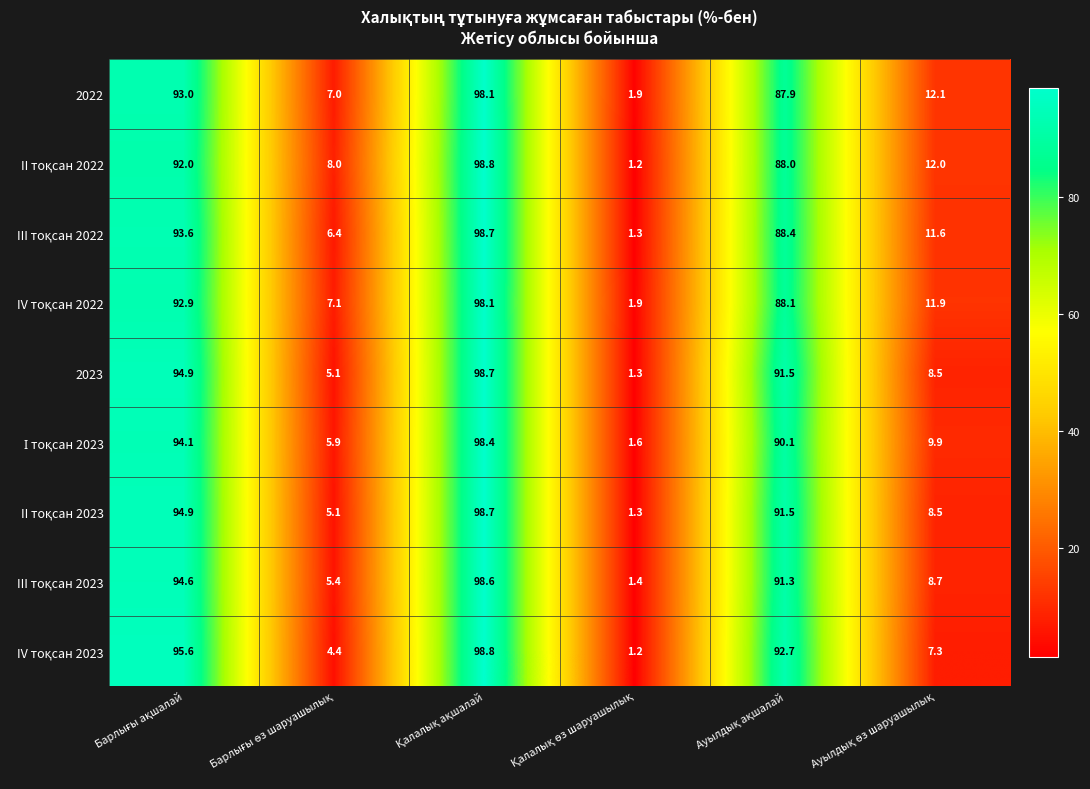

What is the greatest value displayed?

98.8